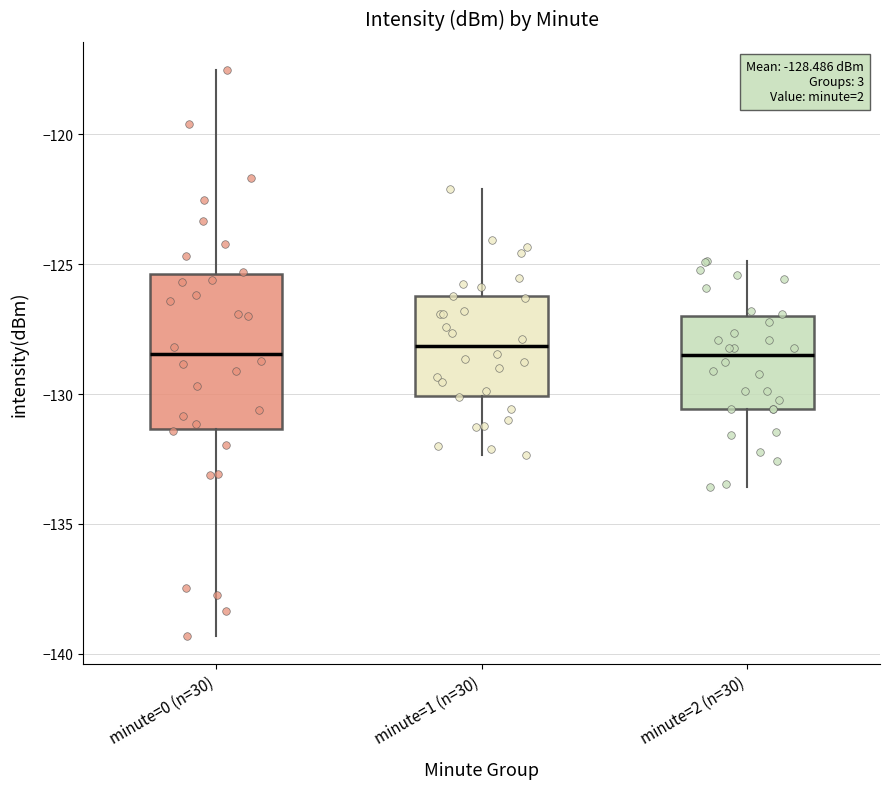

Comparing the boxes themselves (not the whiskers), which one is the tallest?

minute=0 (n=30)